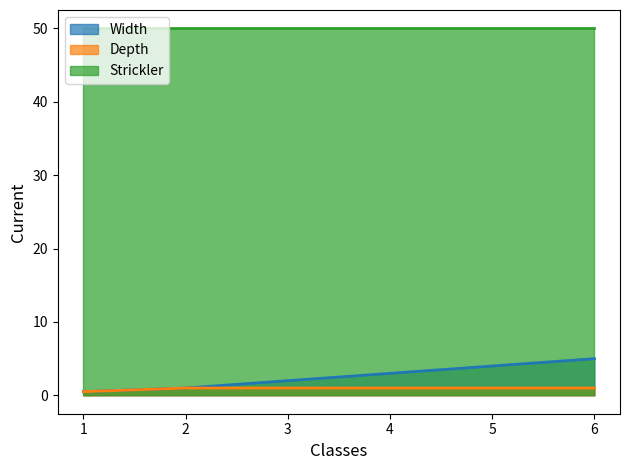

True or false: Width has more than 0 interior local peaks.

False